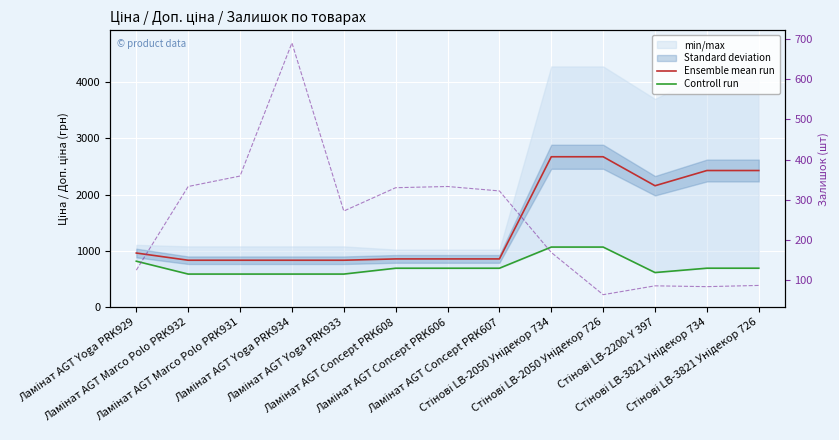

How many data points does each series have?

13